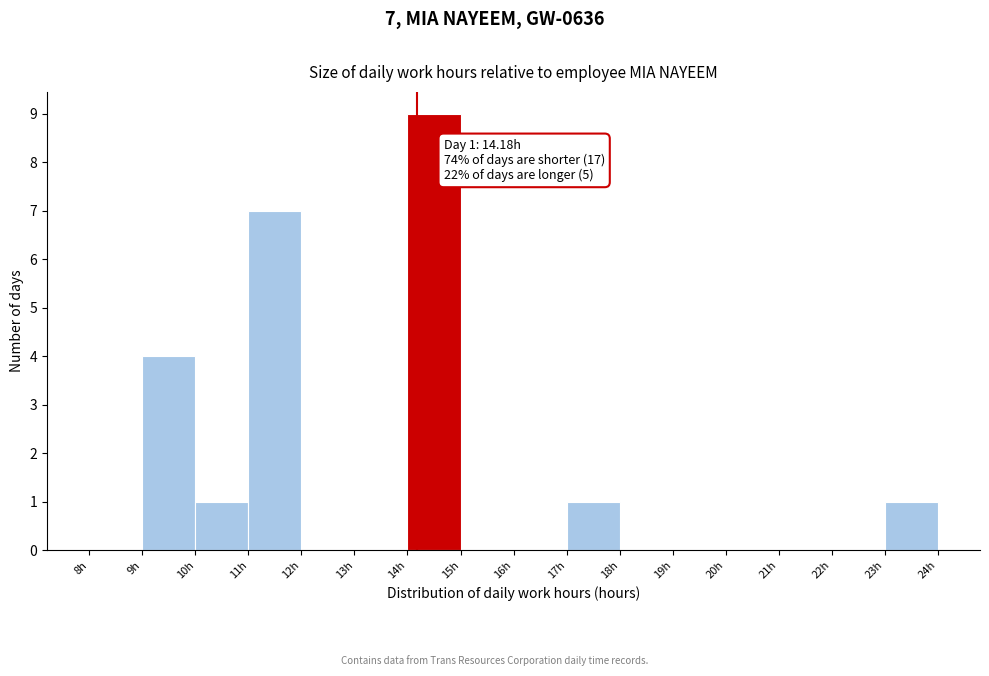

Which range on the x-axis has the tallest bar?

14 to 15